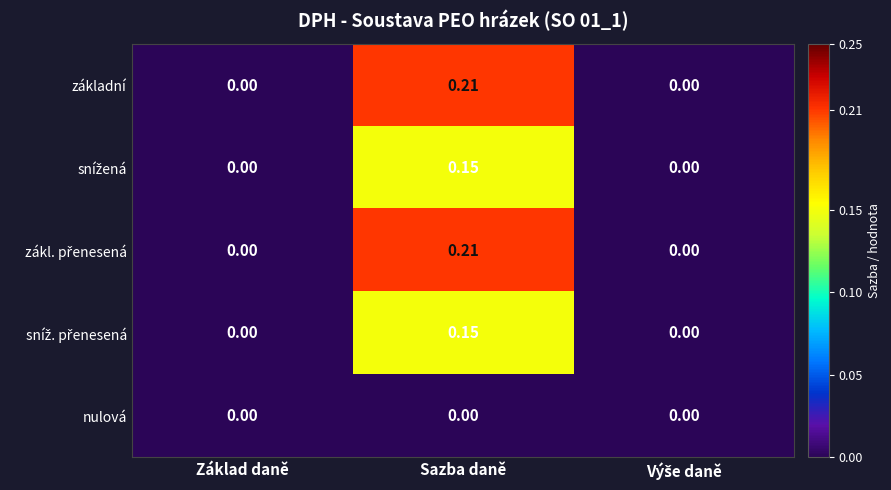

At which category is the sum across all series the highest?

Sazba daně